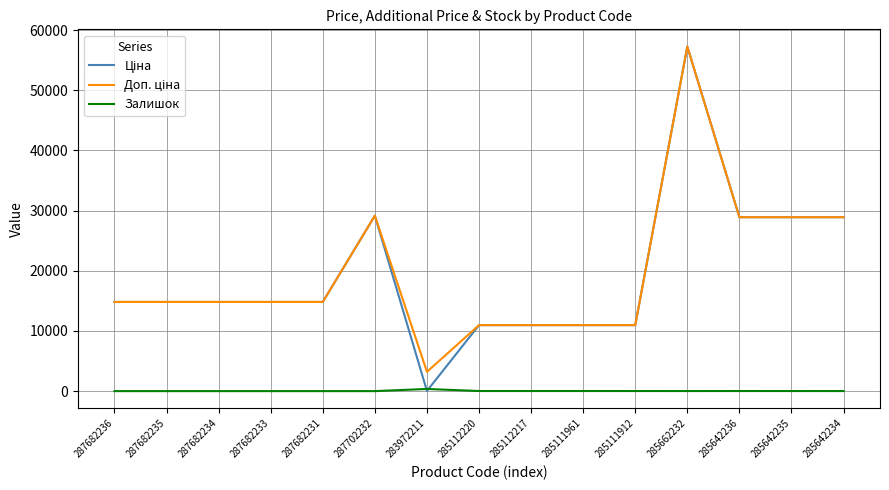

Which category has the highest value across all series?

285662232